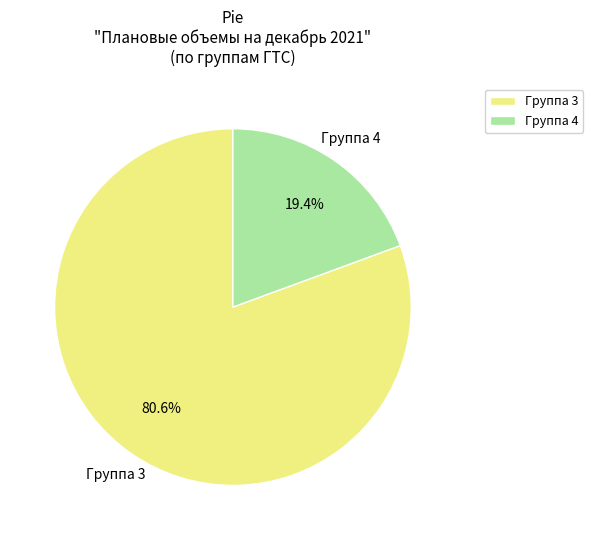

Which category accounts for the majority?

Группа 3